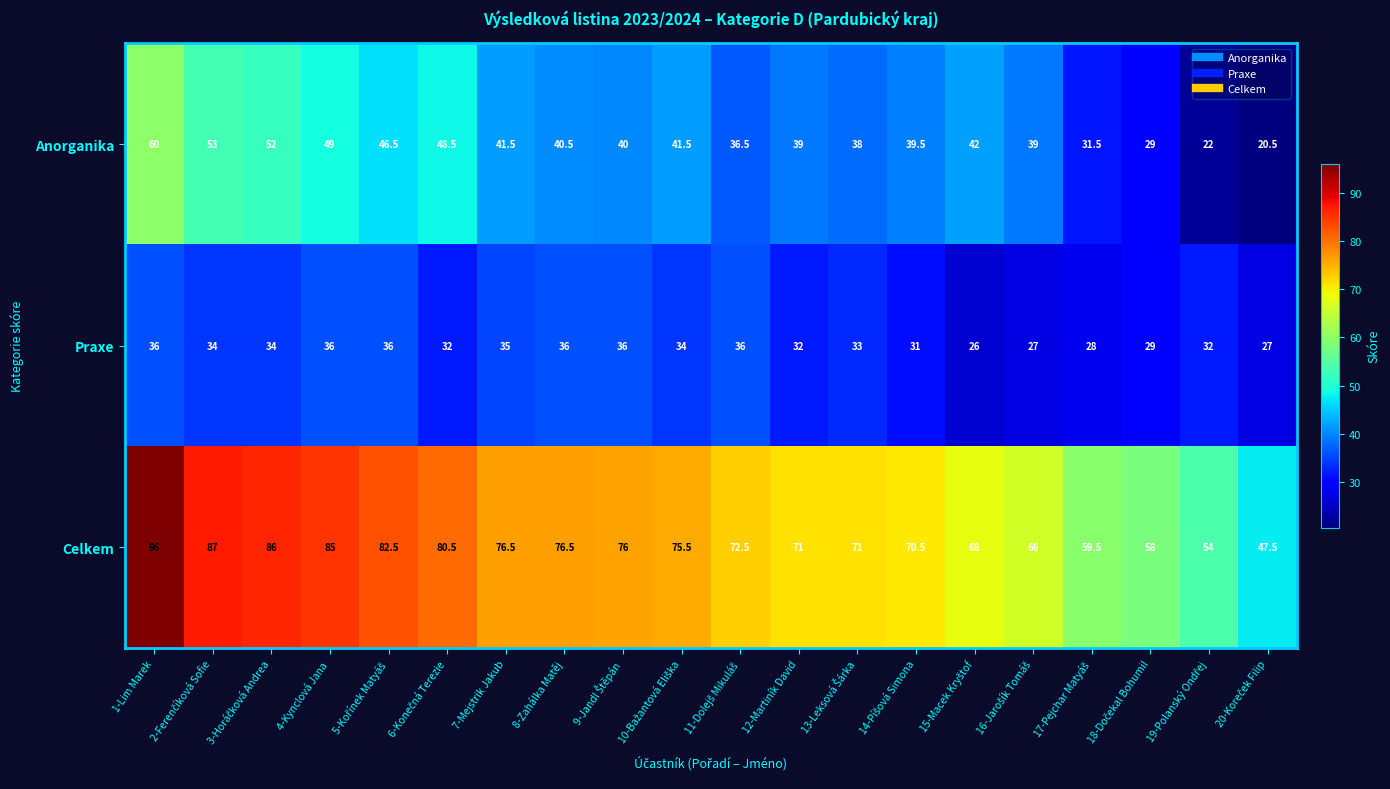

At how many categories does at least one series exceed 21?

20